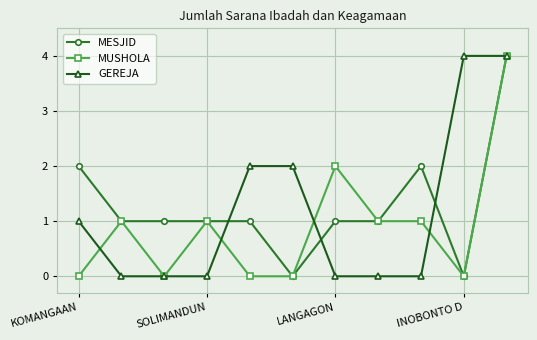

What is the highest value of the GEREJA series?

4